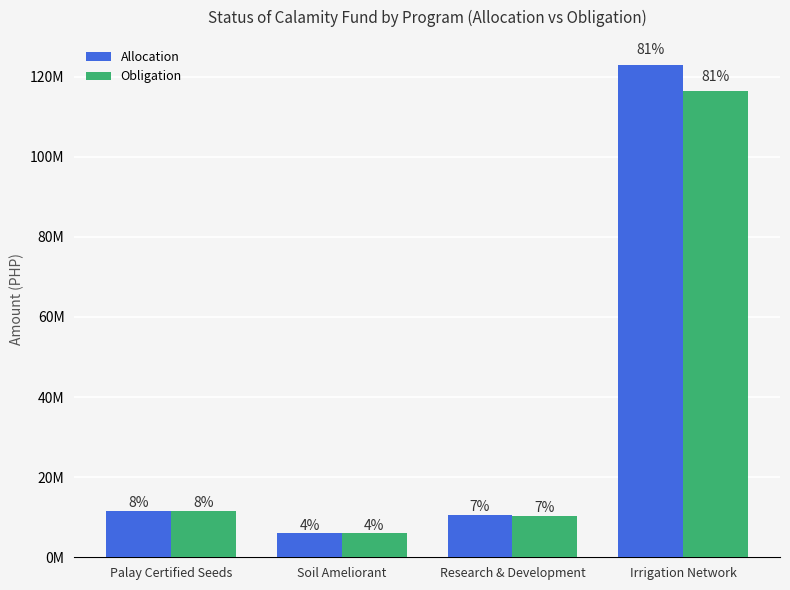

Are the bars horizontal?

No